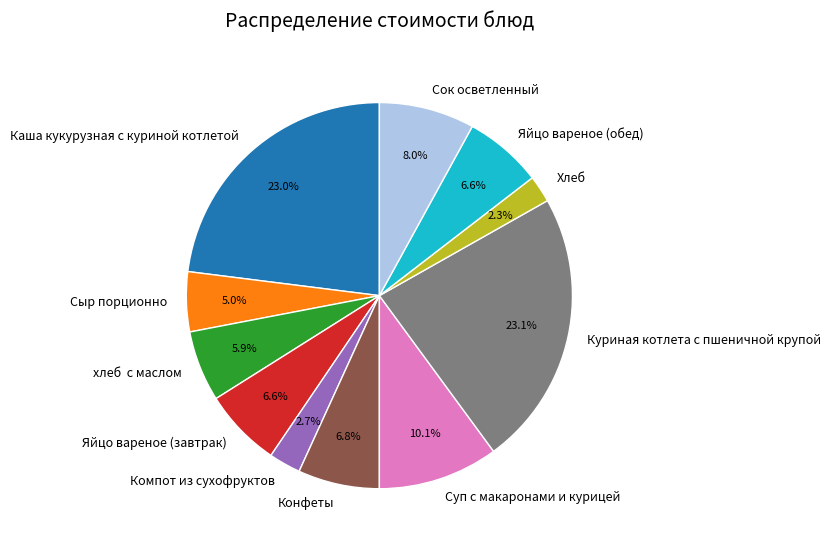

What percentage is the Яйцо вареное (завтрак) slice, to the nearest percent?

7%